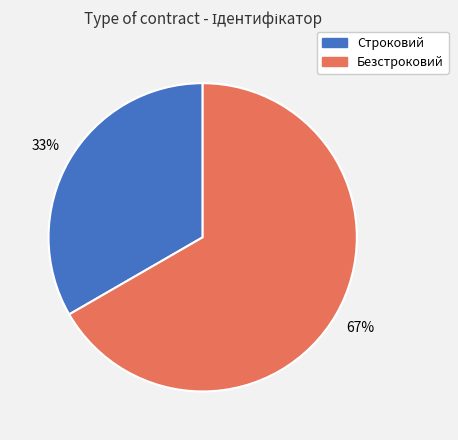

Rank the categories by value from lowest to highest.

Строковий, Безстроковий